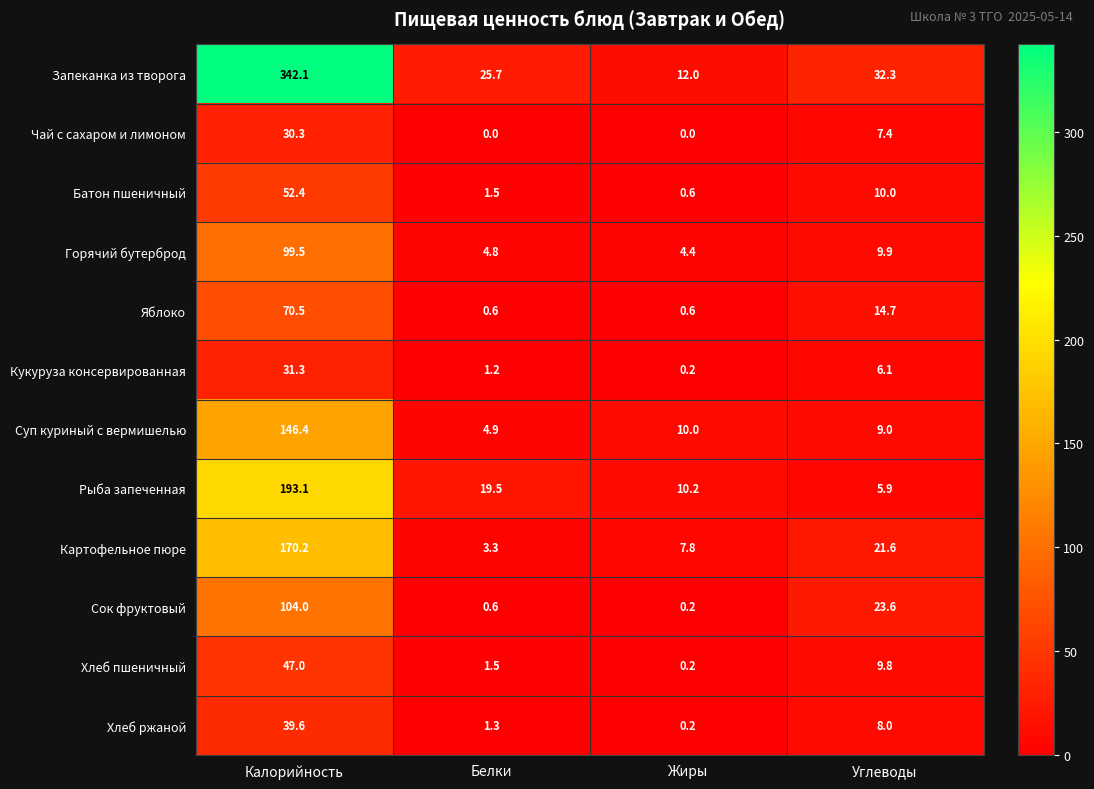

Which series has the largest total across all categories?

Запеканка из творога